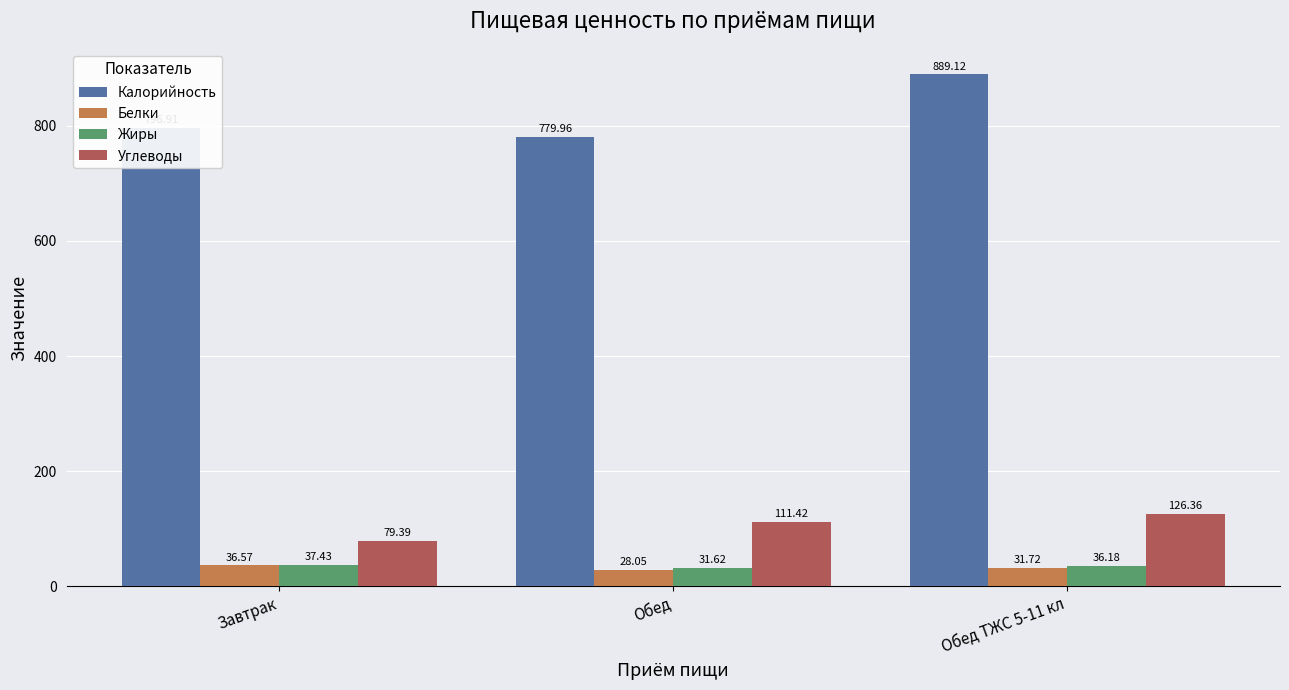

What is the sum of the Калорийность values at Завтрак and Обед?

1576.9